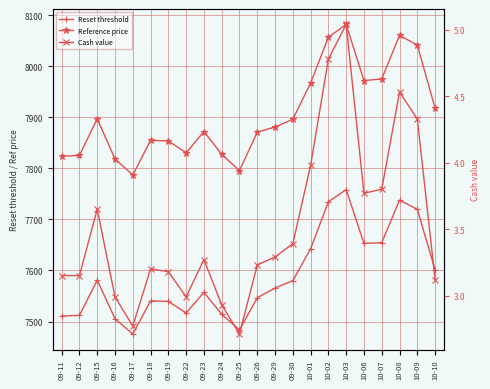

Reading left to right, extract all data points from this chart.

Reset threshold: 7510.6	7512.2	7581.1	7505.5	7475.5	7540.4	7539.4	7516.7	7557.1	7514.4	7483.6	7546.6	7565.6	7580.1	7642.4	7734.4	7758.3	7652.9	7654.4	7737.7	7719.7	7601.3
Reference price: 7823.5	7825.2	7896.9	7818.2	7787.0	7854.6	7853.6	7830.1	7872.0	7827.4	7795.4	7870.7	7880.9	7895.9	7966.9	8056.6	8081.5	7971.8	7974.9	8060.1	8041.4	7918.0
Cash value: 3.1	3.1	3.6	3.0	2.8	3.2	3.2	3.0	3.3	2.9	2.7	3.2	3.3	3.4	4.0	4.8	5.0	3.8	3.8	4.5	4.3	3.1